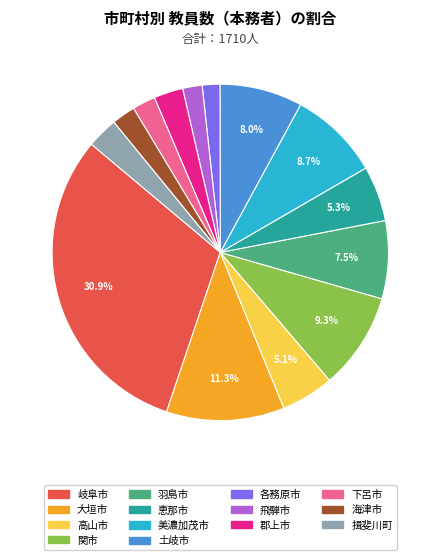

To the nearest percent, what percentage of the pie is 下呂市?

2%